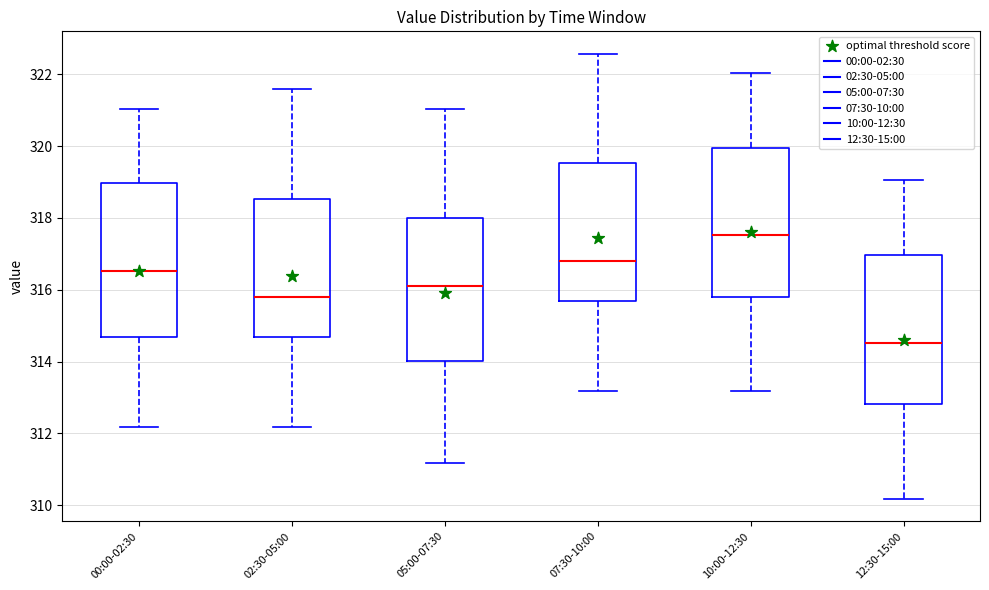

Reading left to right, read every box against the y-axis: the position of its median line, the range the box covers, and the ends of its whiskers. The values are not printed on the chart, so give them approximately, as read against the axis.

00:00-02:30: median 316.6, box 314.6 to 319.0, whiskers 312.2 to 321.0
02:30-05:00: median 315.8, box 314.6 to 318.6, whiskers 312.2 to 321.6
05:00-07:30: median 316.2, box 314.0 to 318.0, whiskers 311.2 to 321.0
07:30-10:00: median 316.8, box 315.6 to 319.6, whiskers 313.2 to 322.6
10:00-12:30: median 317.6, box 315.8 to 320.0, whiskers 313.2 to 322.0
12:30-15:00: median 314.6, box 312.8 to 317.0, whiskers 310.2 to 319.0